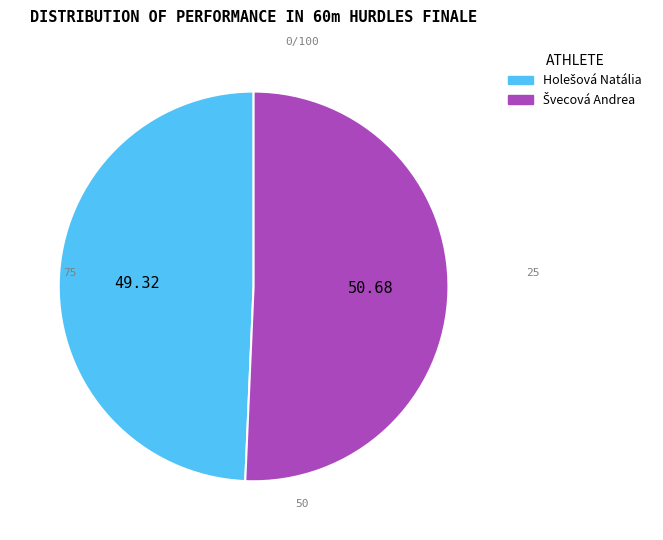

Does any single category account for the majority?

Yes